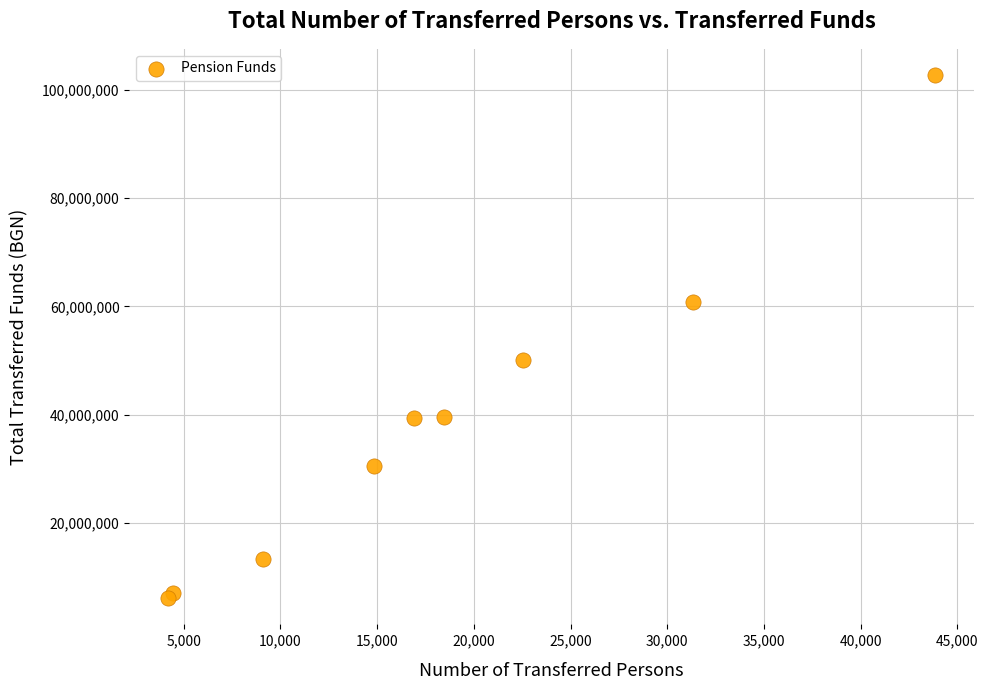

What Y value in the scatter plot is closest to 54428740?

50148794.6